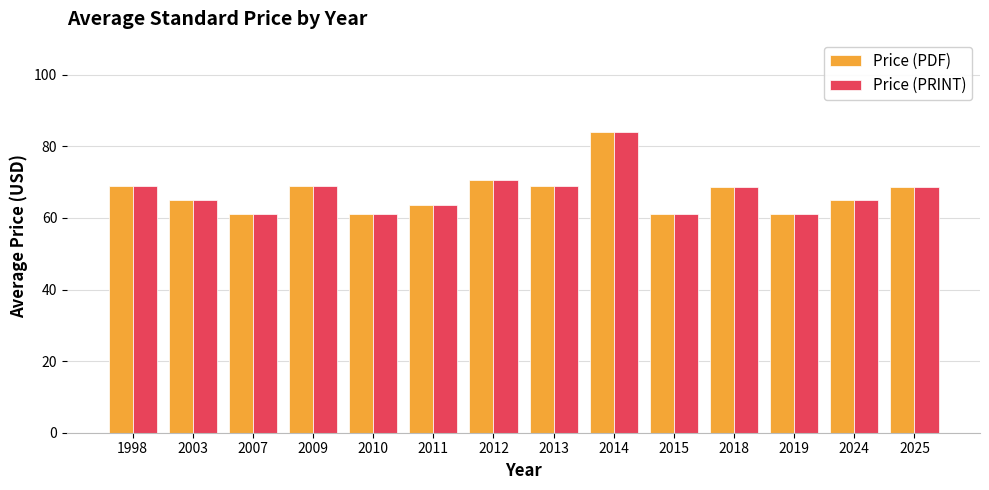

What is the average value of the Price (PDF) series?

66.9